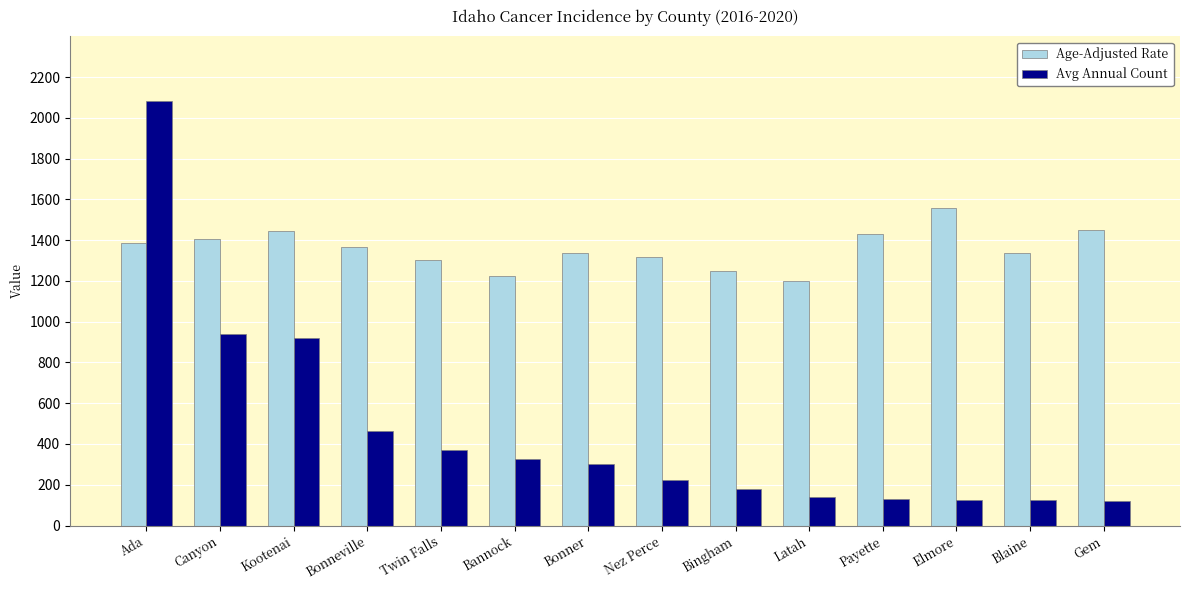

What is the average value of the Avg Annual Count series?

460.9